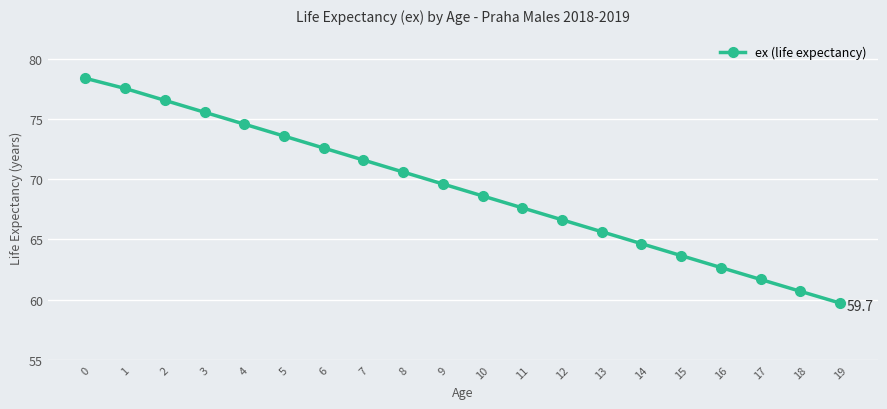

Is it true that the value at 4 is 74.6?

True